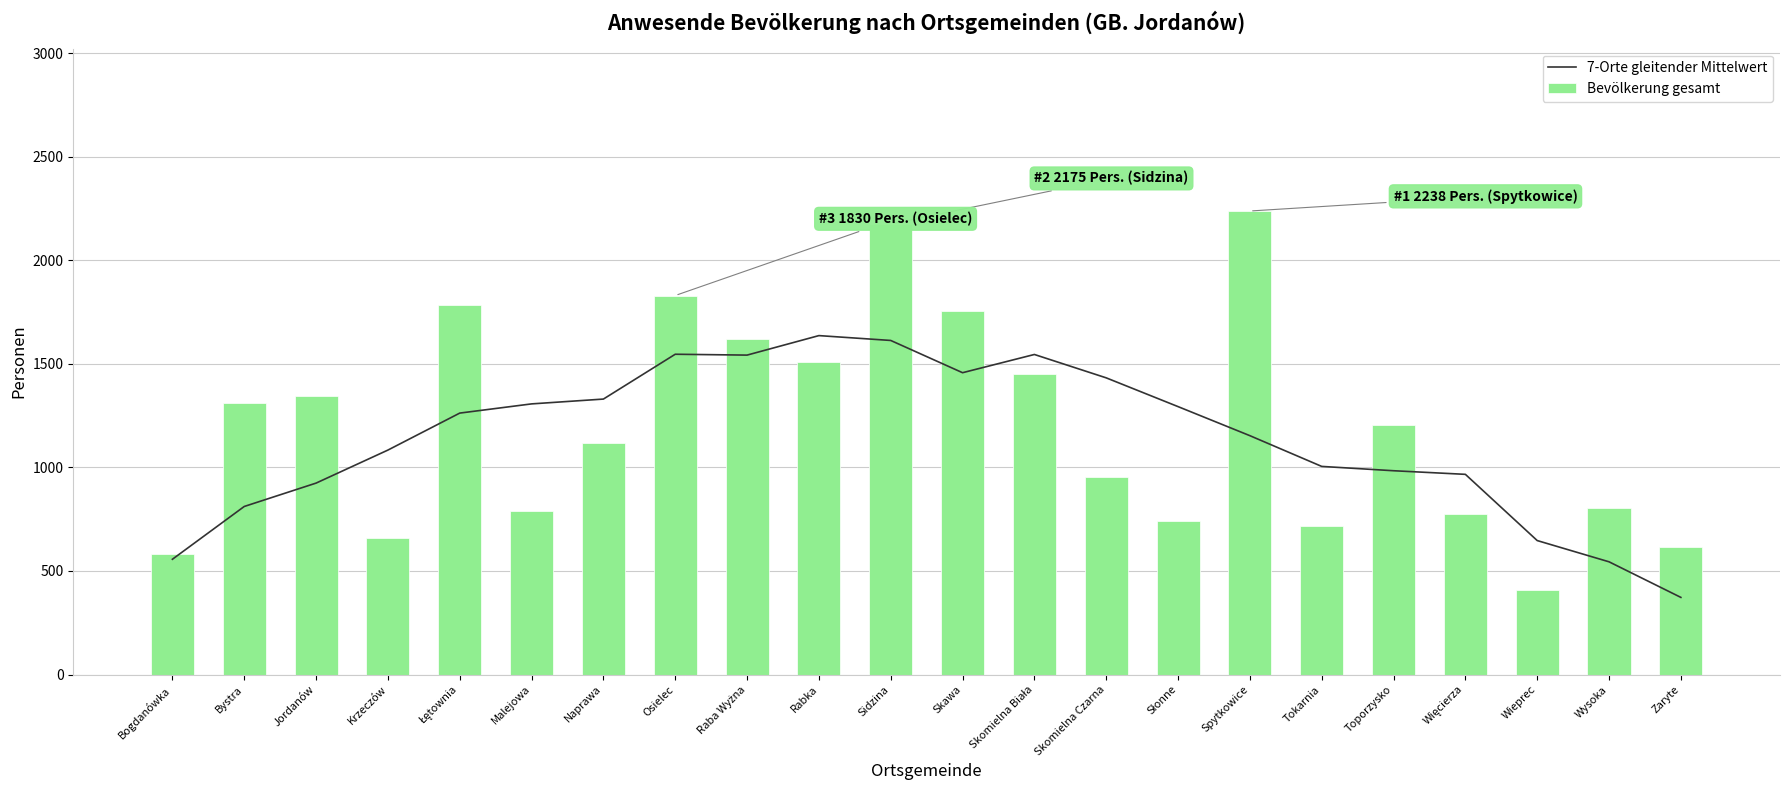

At which label does Bevölkerung gesamt reach its peak?

Spytkowice